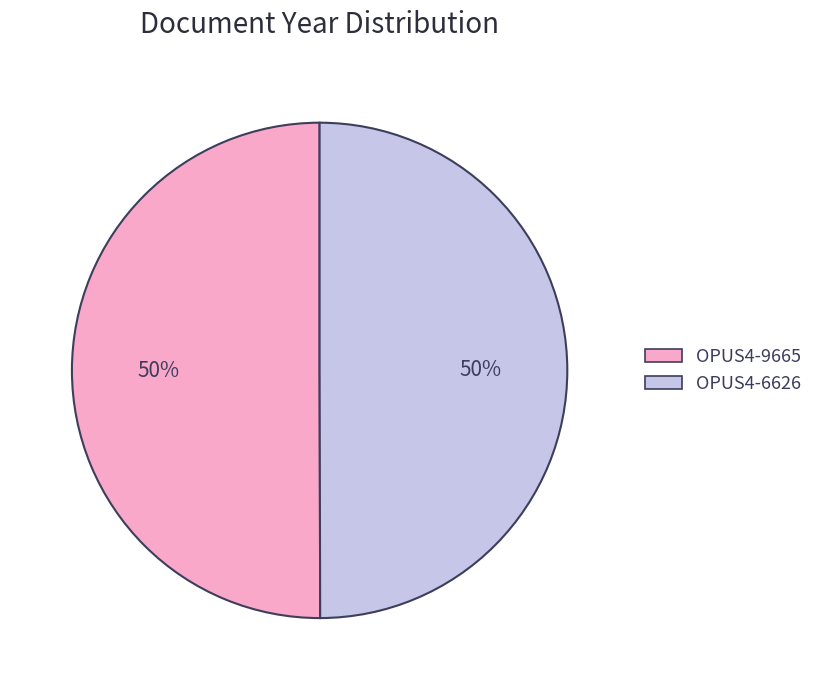

To the nearest percent, what is the combined percentage of OPUS4-9665 and OPUS4-6626?

100%